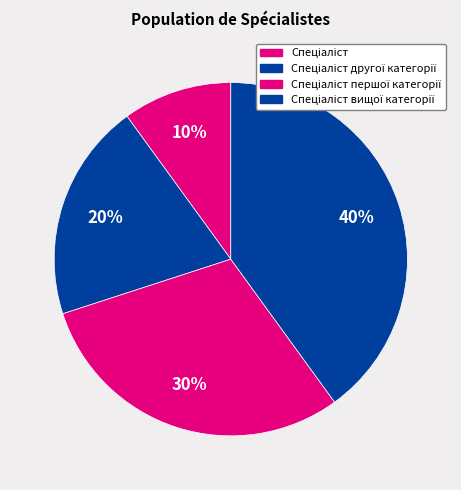

To the nearest percent, what portion does Спеціаліст вищої категорії represent?

40%